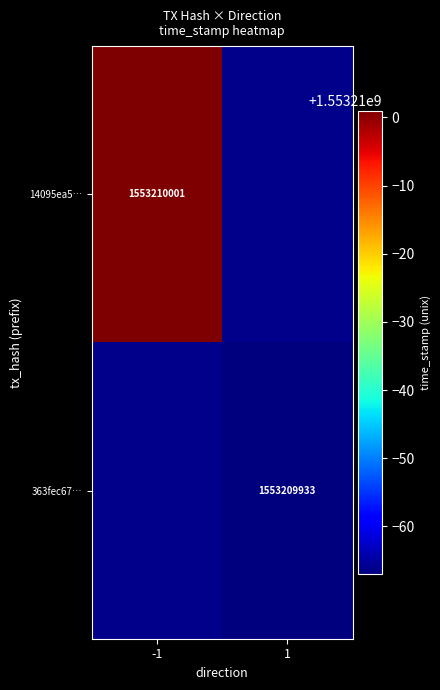

What is the maximum value for 363fec676da0317656ffb753f9b69b46bb8f7f7?

1553209933.0